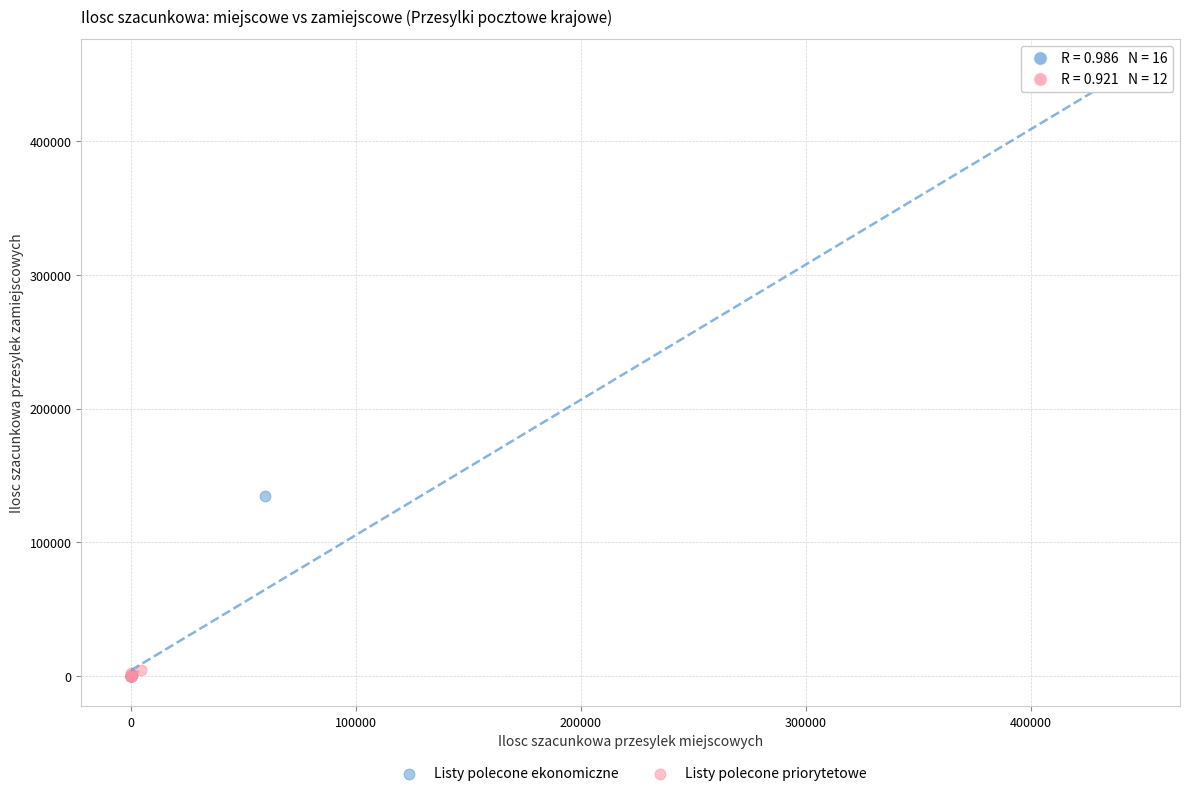

Which series reaches the maximum Y coordinate?

Listy polecone ekonomiczne